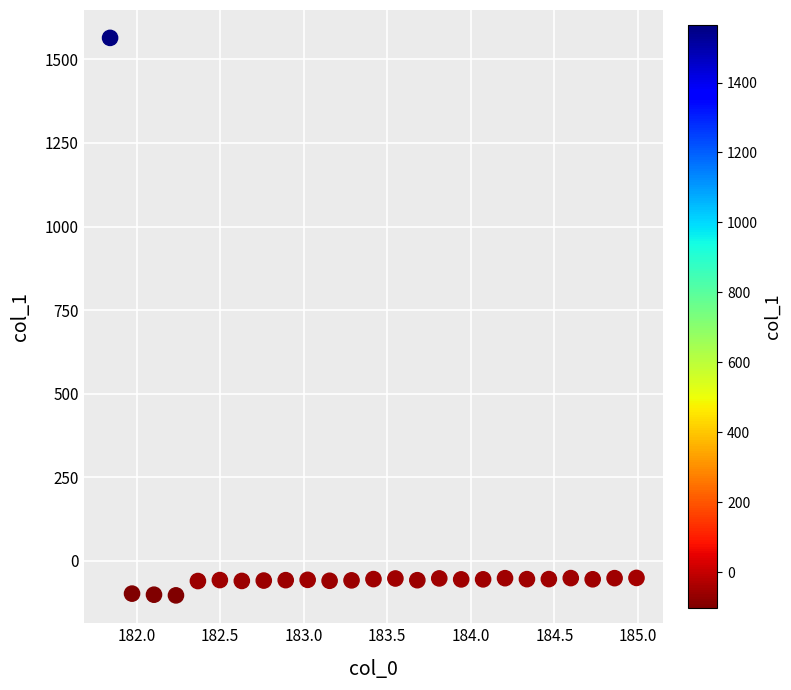

What is the range of X values (max minus min)?

3.1